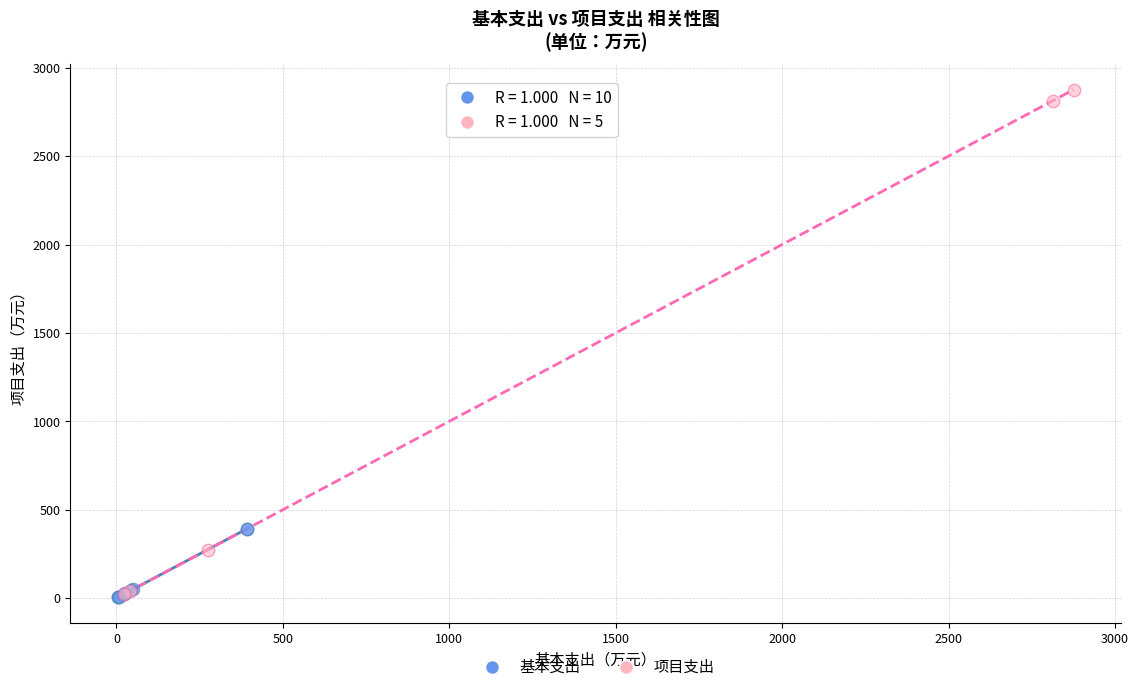

Which series reaches the maximum Y coordinate?

项目支出